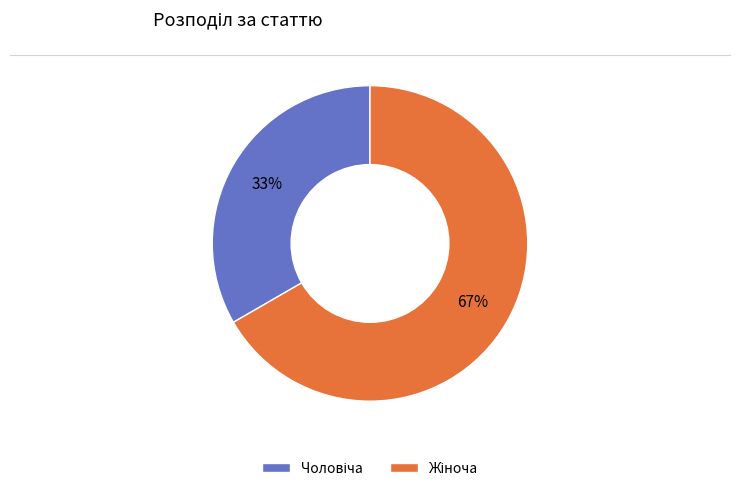

To the nearest percent, what is the average slice percentage?

50%